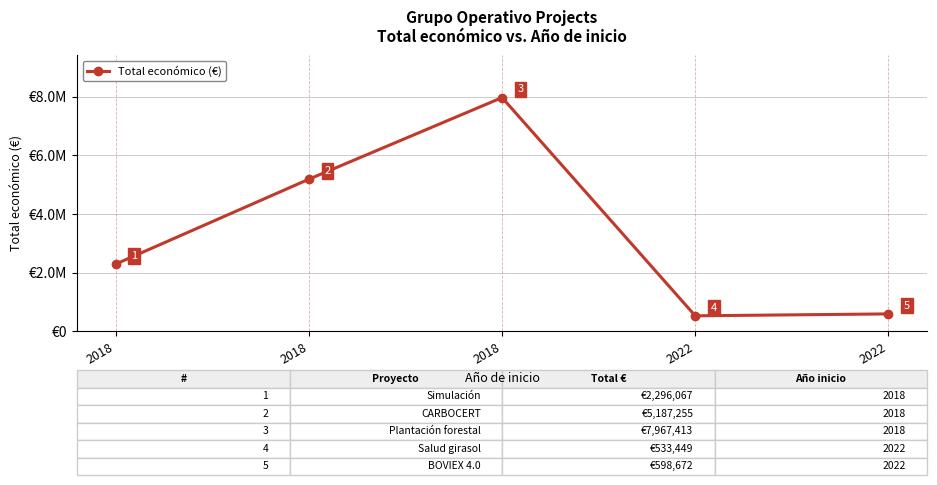

Is this an area chart (filled region under the line)?

No